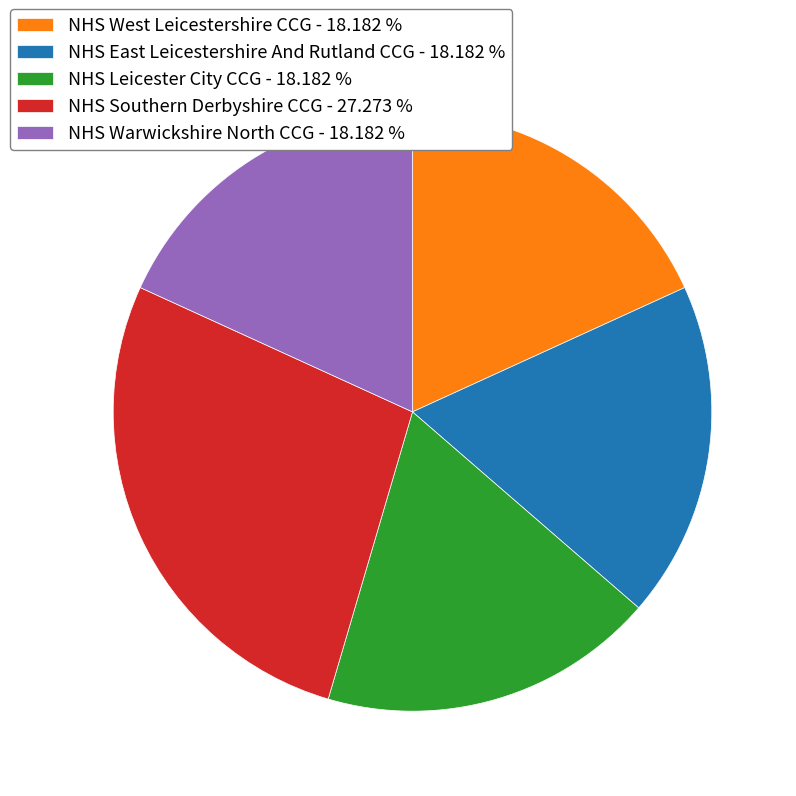

How many slices are in this pie chart?

5